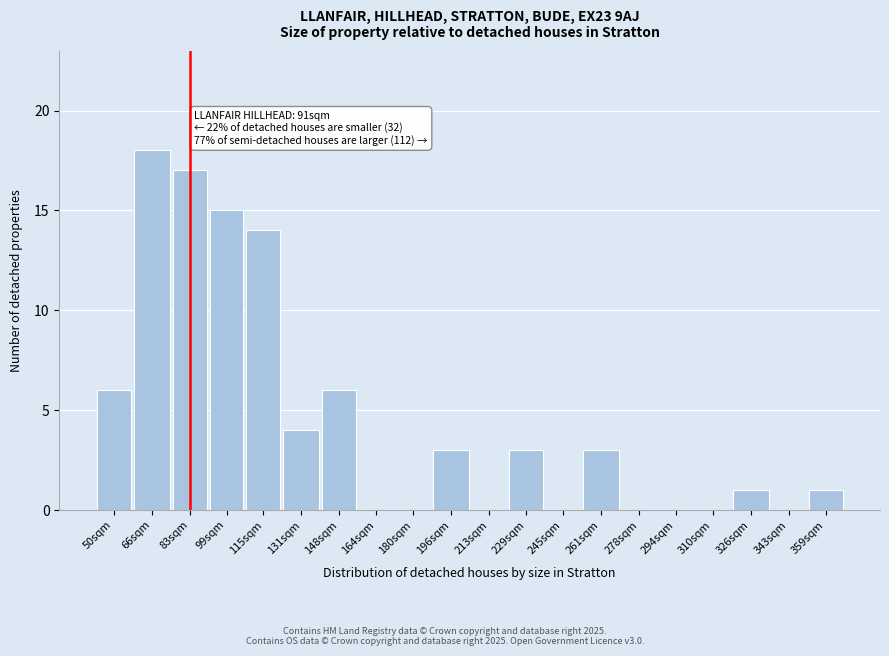

Reading left to right, what are all the values shown in this chart?

50sqm=6	66sqm=18	83sqm=17	99sqm=15	115sqm=14	131sqm=4	148sqm=6	164sqm=0	180sqm=0	196sqm=3	213sqm=0	229sqm=3	245sqm=0	261sqm=3	278sqm=0	294sqm=0	310sqm=0	326sqm=1	343sqm=0	359sqm=1